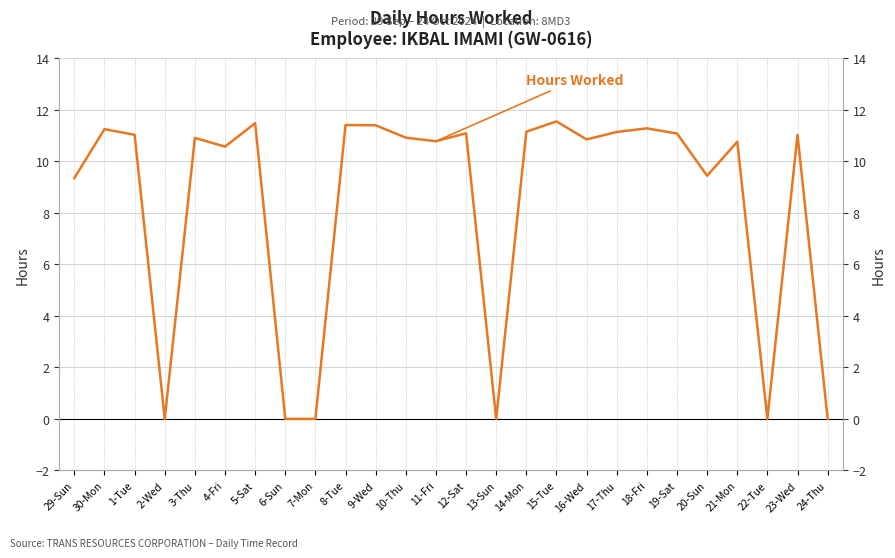

List the labels in order of value, largest first.

15-Tue, 5-Sat, 8-Tue, 9-Wed, 18-Fri, 30-Mon, 14-Mon, 17-Thu, 12-Sat, 19-Sat, 1-Tue, 23-Wed, 10-Thu, 3-Thu, 16-Wed, 11-Fri, 21-Mon, 4-Fri, 20-Sun, 29-Sun, 2-Wed, 6-Sun, 7-Mon, 13-Sun, 22-Tue, 24-Thu